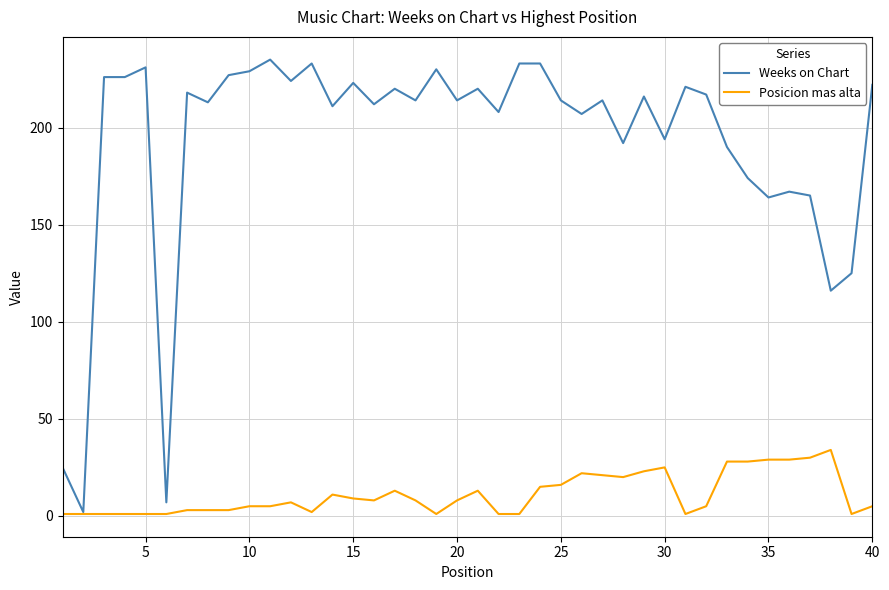

Which series has the largest total across all categories?

Weeks on Chart